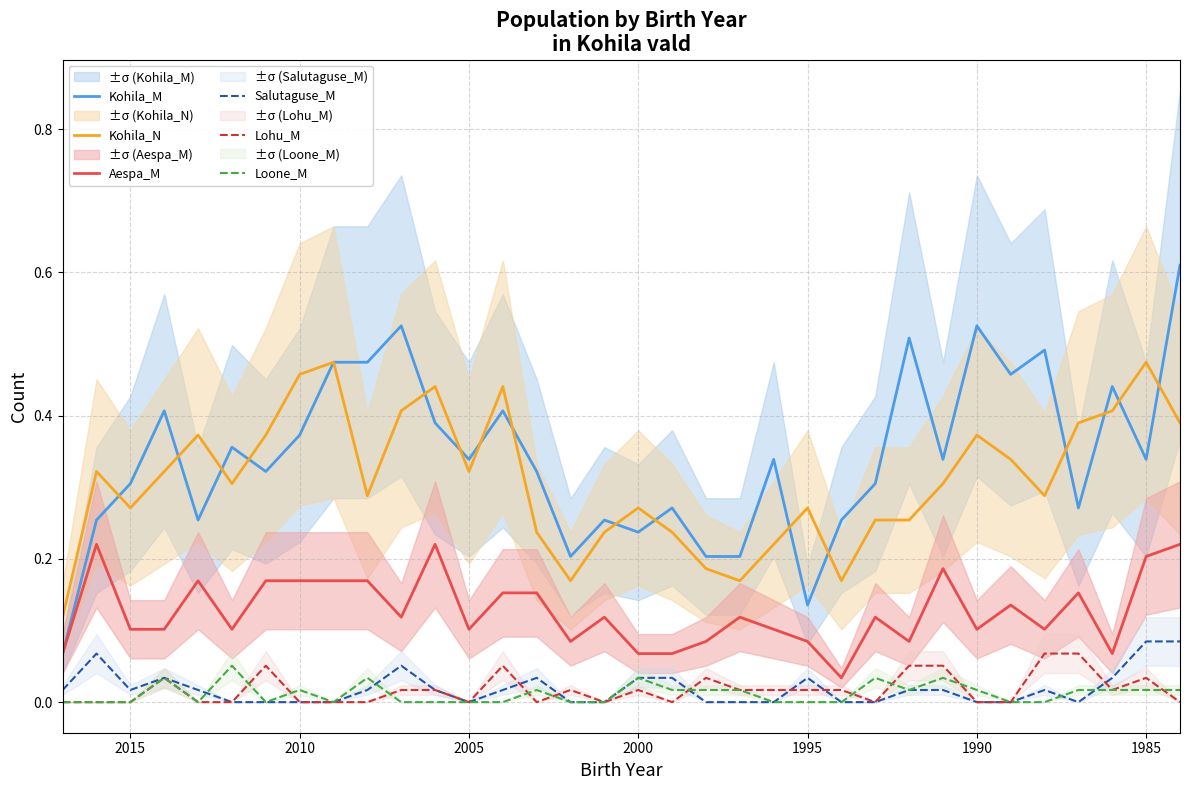

Count the Aespa_M values in the range 0 to 1.

34